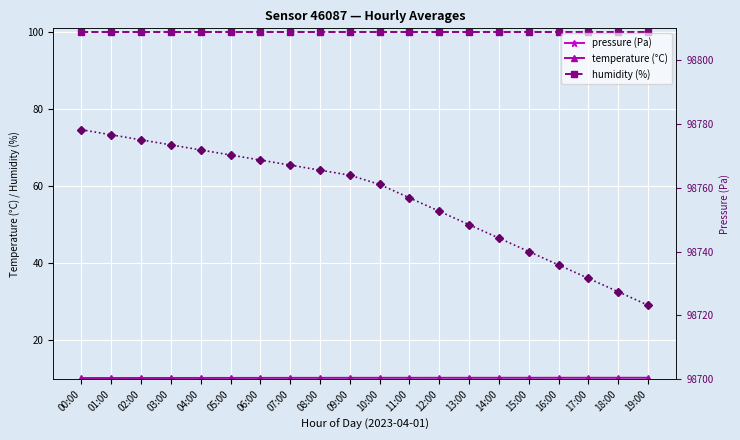

At which category is the sum across all series the highest?

00:00